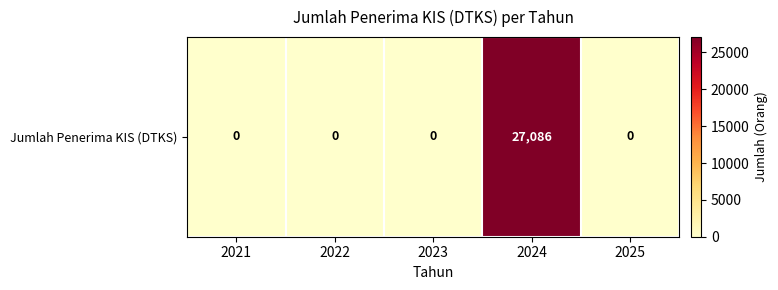

Reading left to right, list all the values displayed in this chart.

2021=0	2022=0	2023=0	2024=27086	2025=0